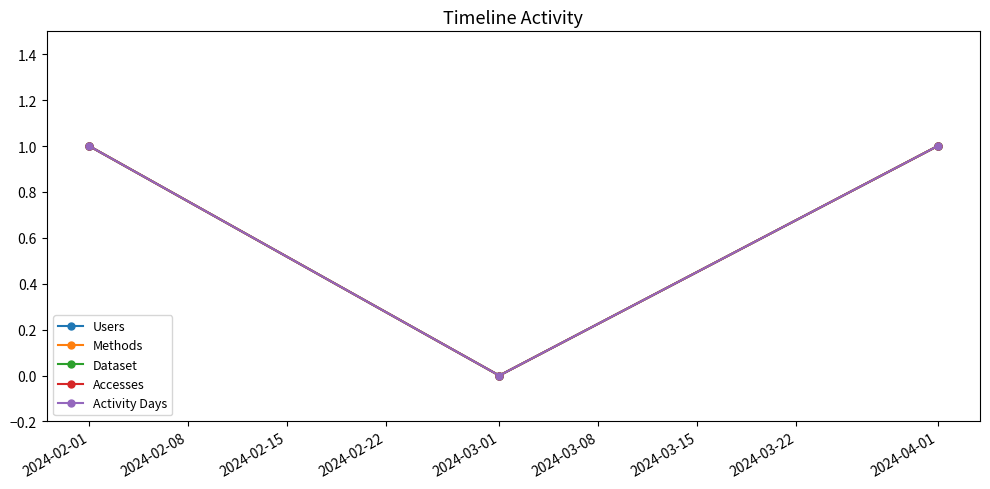

Does the chart have visible grid lines?

No